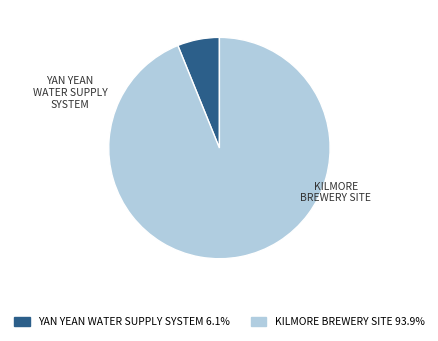

Does YAN YEAN WATER SUPPLY SYSTEM account for over 50% of the chart?

No